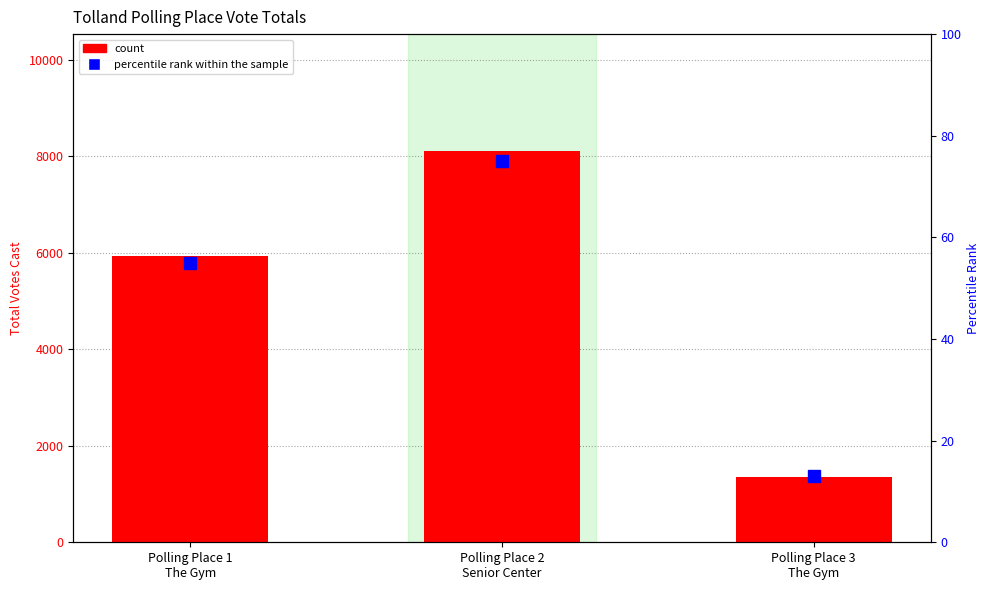

How many data points in count are above 5935?

1